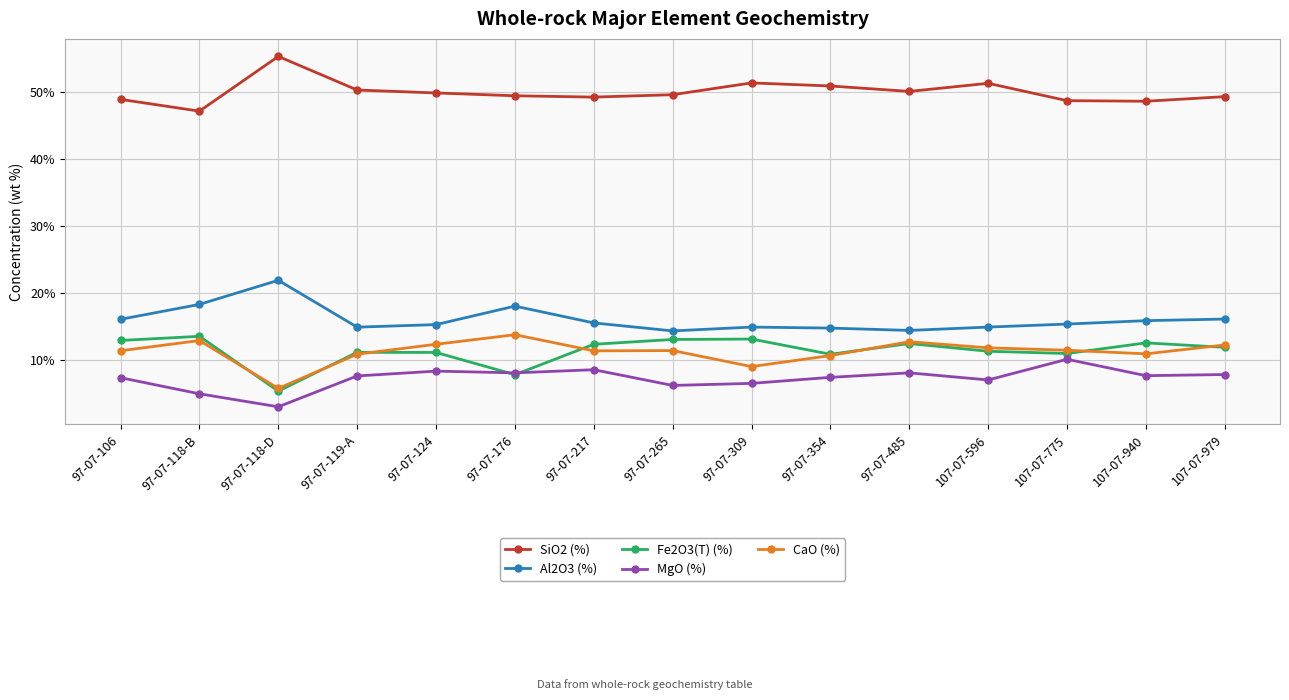

What is the spread (max minus min) of values at 97-07-309?

44.9